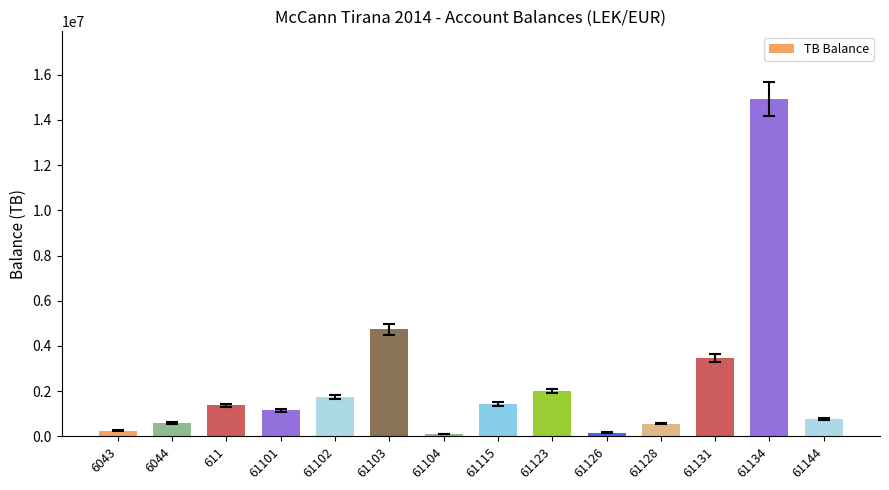

What is the average value?

2377234.4